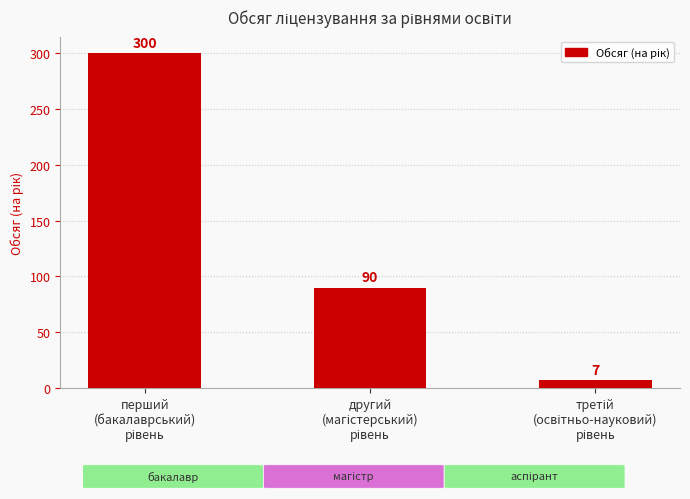

Are the bars grouped side by side (vs. stacked)?

No